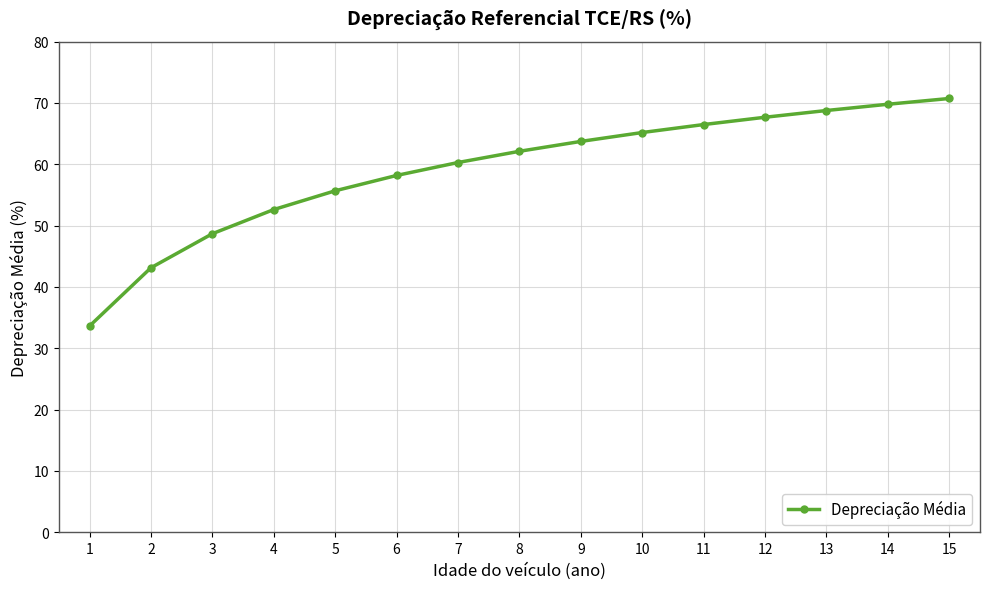

Reading right to left, transcribe all the data shown in this chart.

15=70.7	14=69.8	13=68.8	12=67.7	11=66.5	10=65.2	9=63.7	8=62.1	7=60.3	6=58.2	5=55.7	4=52.6	3=48.7	2=43.1	1=33.6